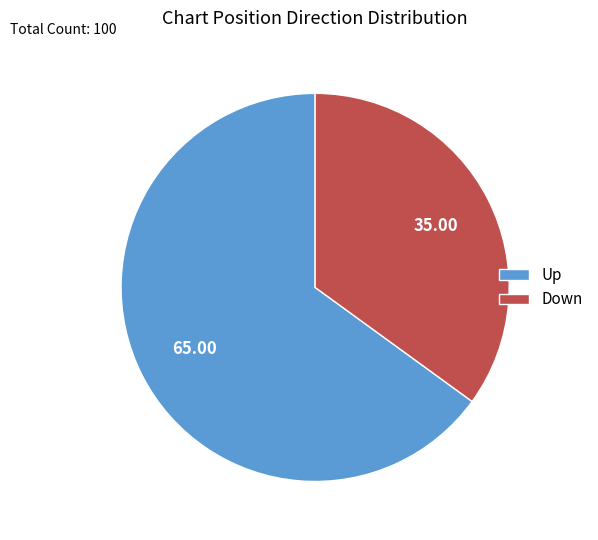

Does any single category account for the majority?

Yes